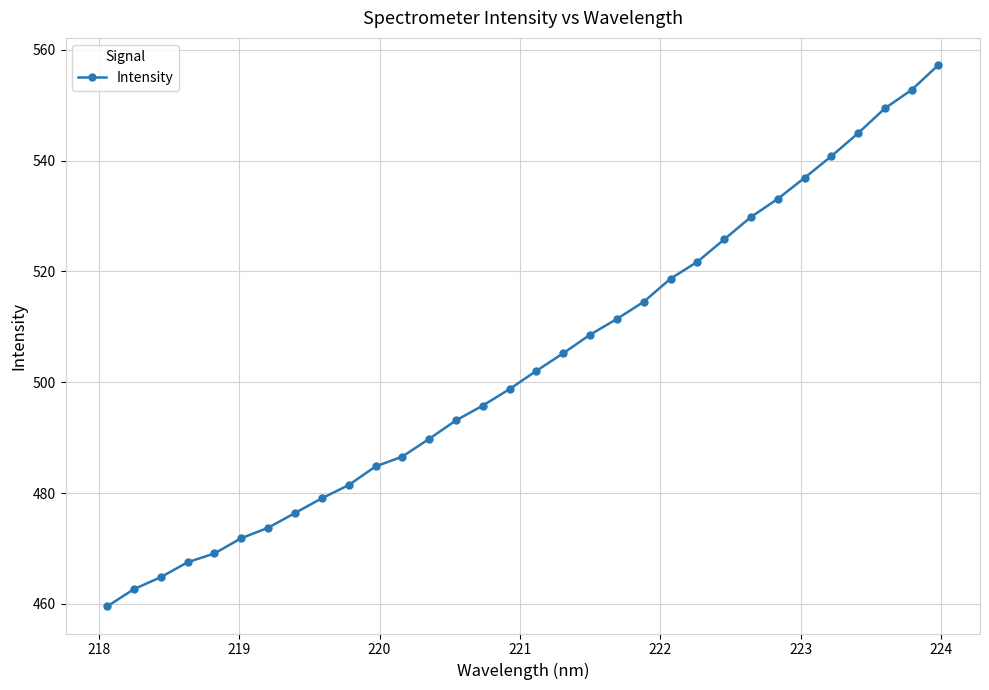

What is the value of the 12th point from the left?

486.6